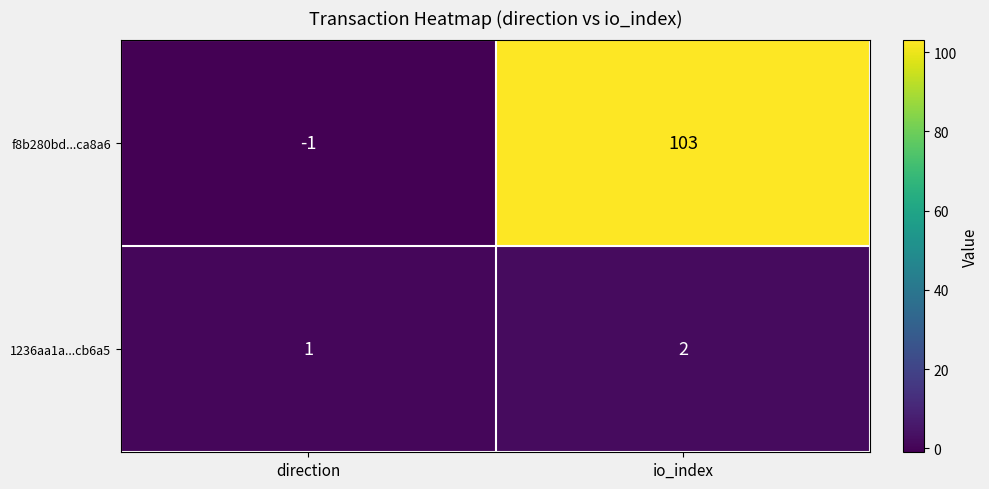

Which label corresponds to the smallest value in the chart?

direction